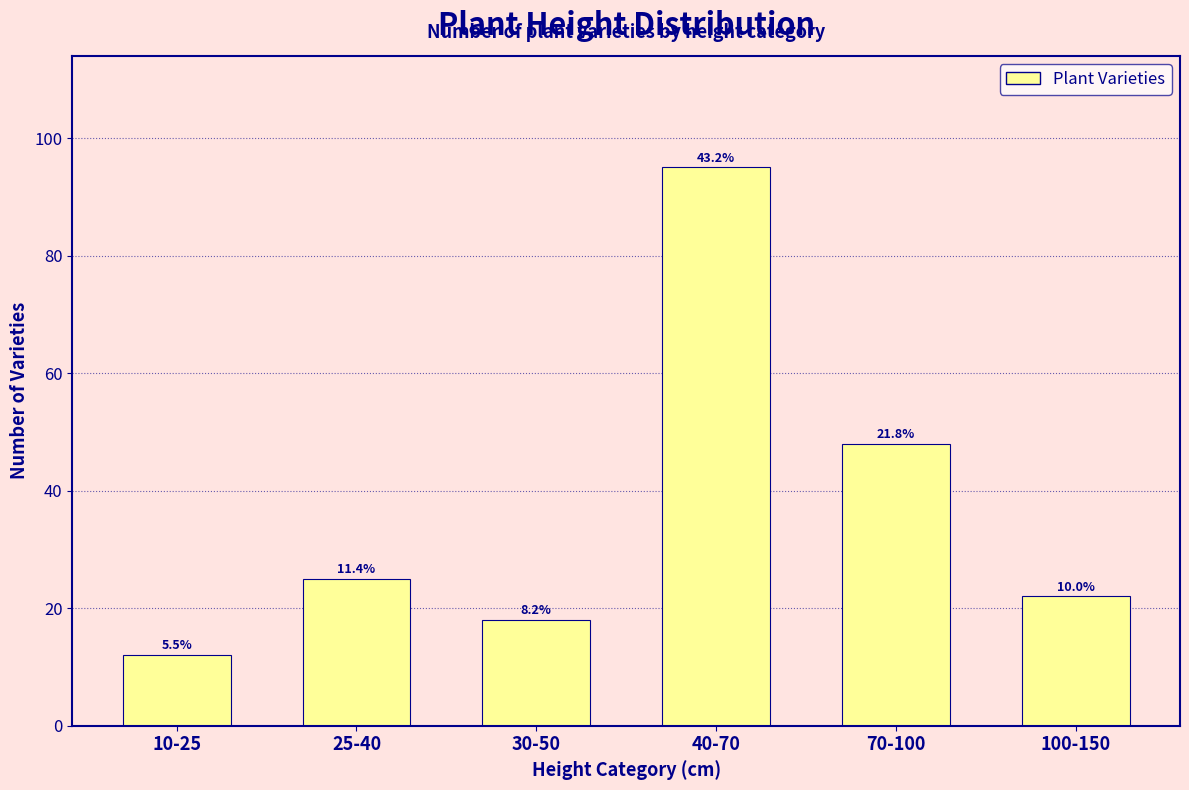

Are the bars horizontal?

No